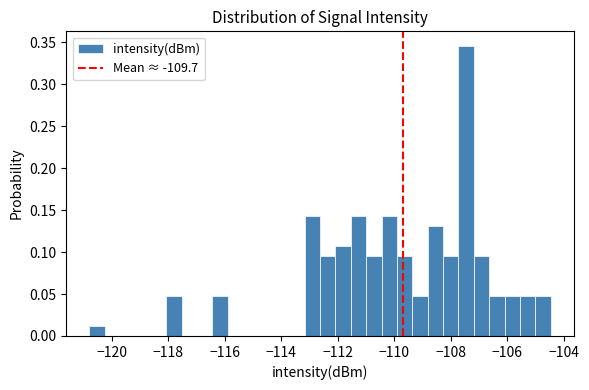

Read against the x-axis, roughly where is the centre of the tallest bar?

-107.4